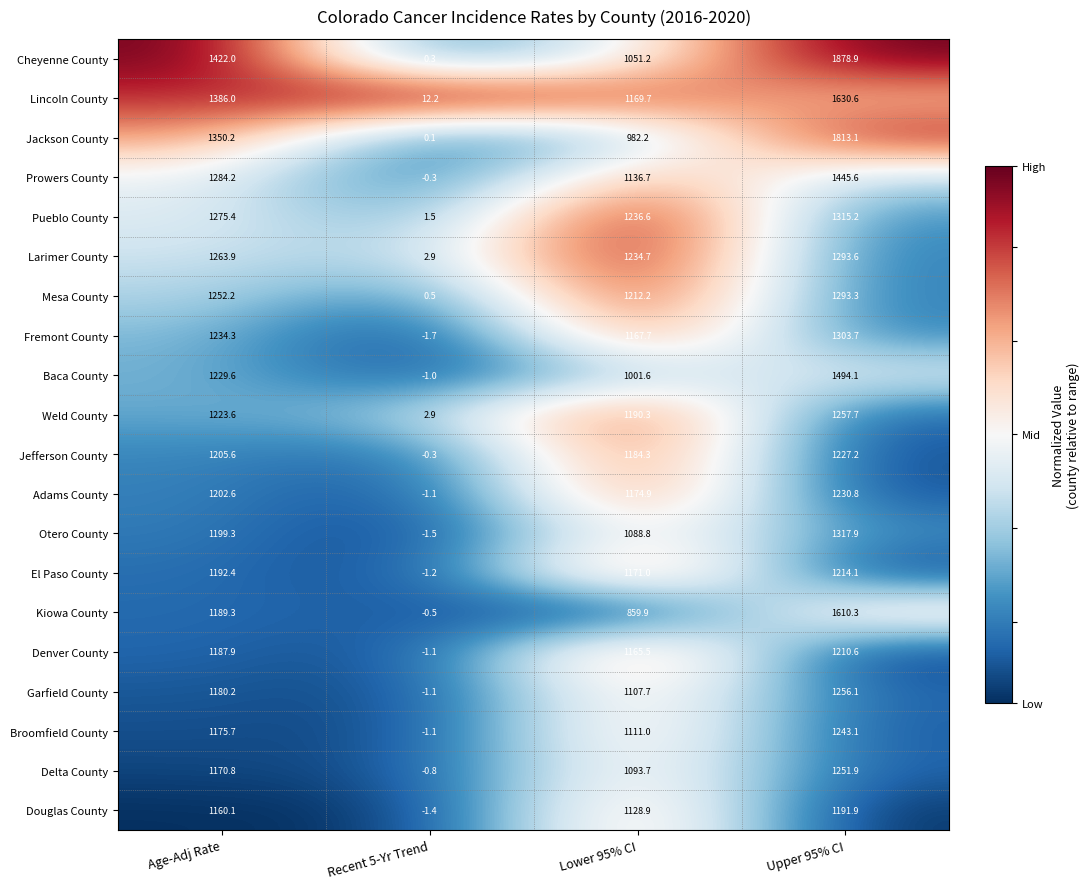

Where is Pueblo County nearest to the value 658?

Lower 95% CI